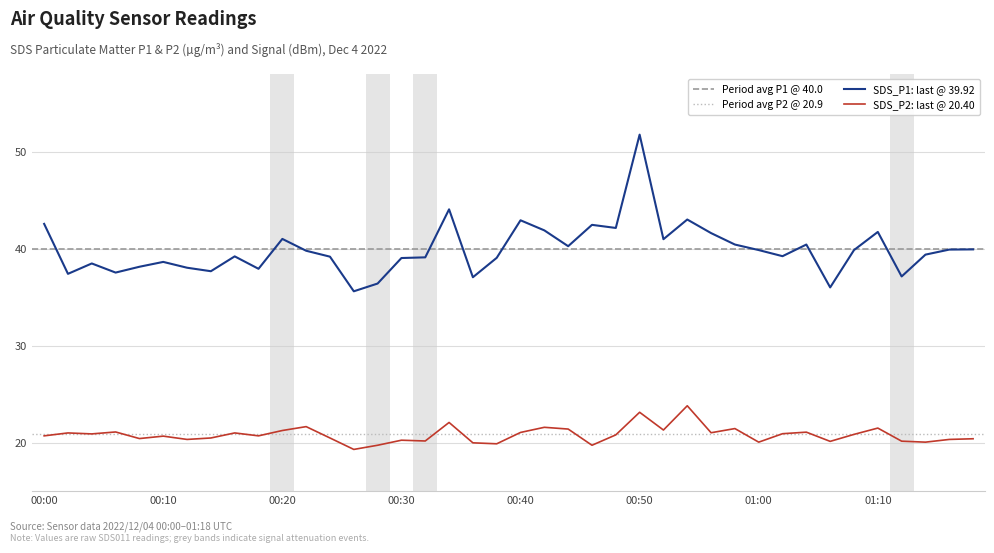

At which label does SDS_P2 reach its minimum?

00:26